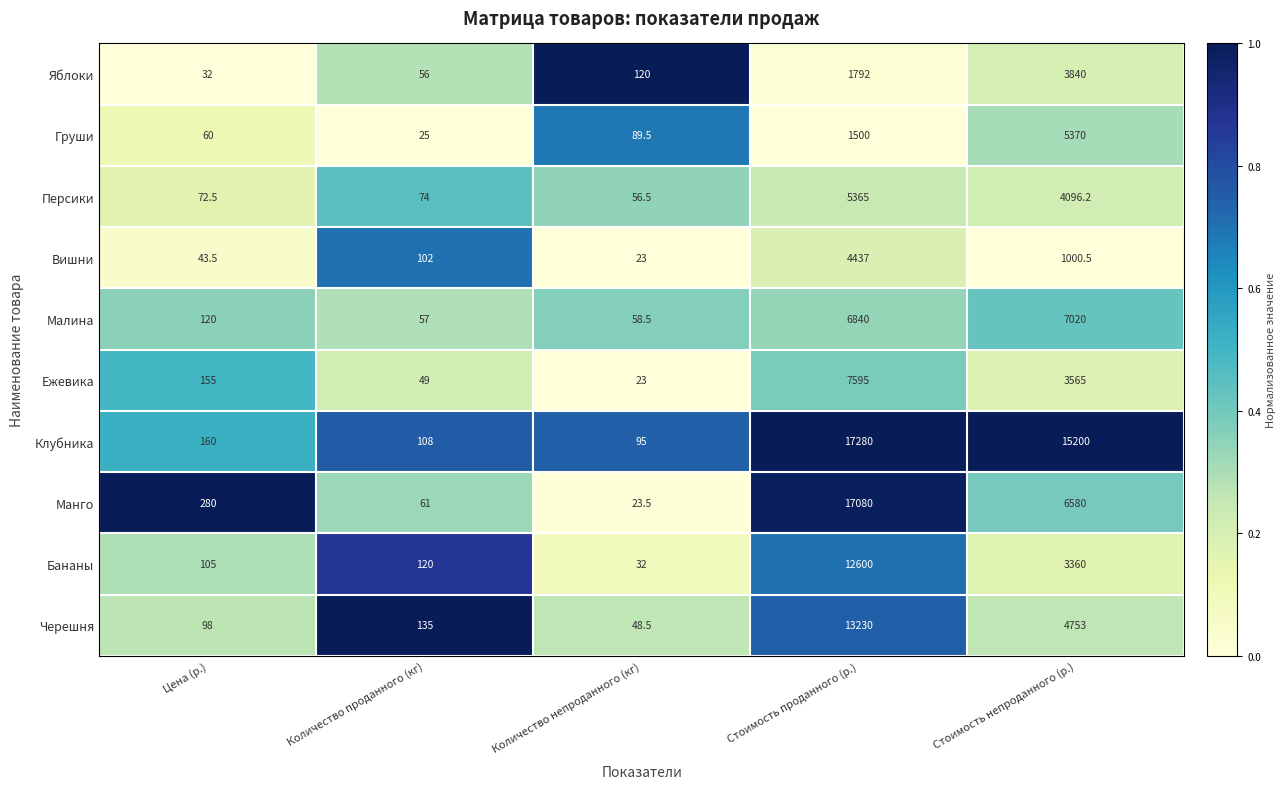

The value of Яблоки at Количество непроданного (кг) is 76.0. True or false?

False